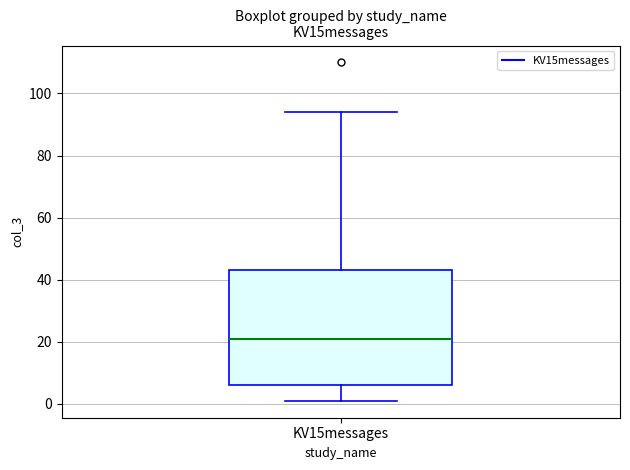

Read this box plot against the y-axis: the position of the median line, the range covered by the box, and the ends of both whiskers. The values are not printed on the chart, so give them approximately, as read against the axis.

median 22, box 6 to 44, whiskers 2 to 94